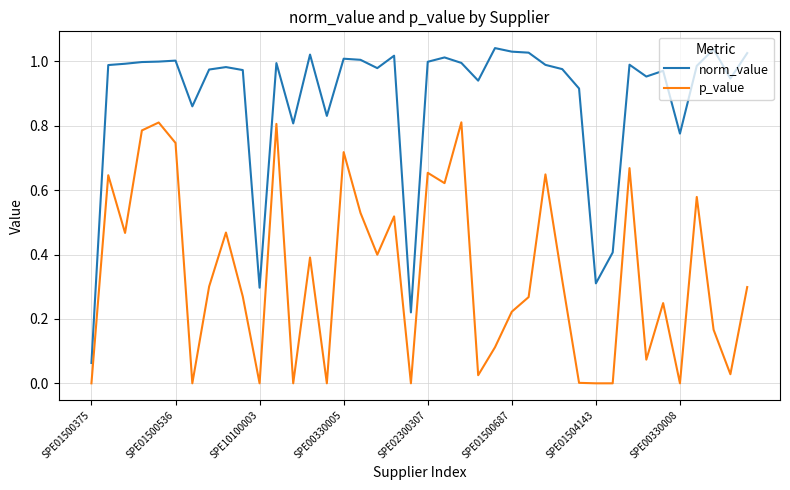

True or false: p_value and norm_value cross at least once.

False